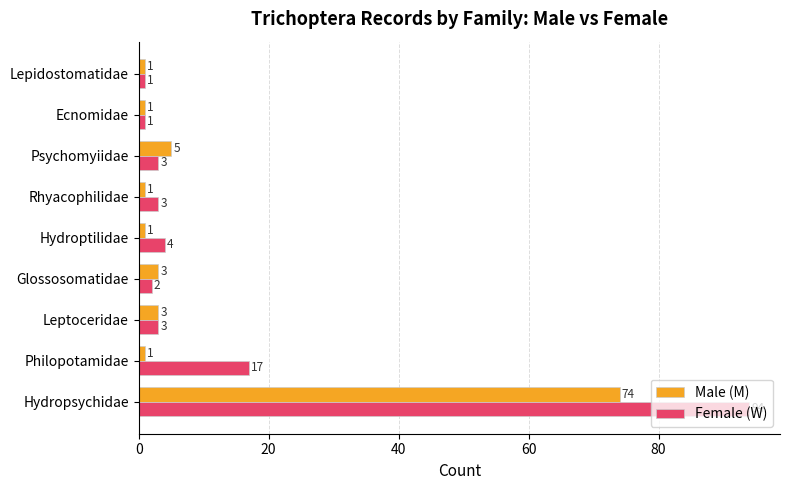

Which series changed the most between Glossosomatidae and Lepidostomatidae?

Male (M)